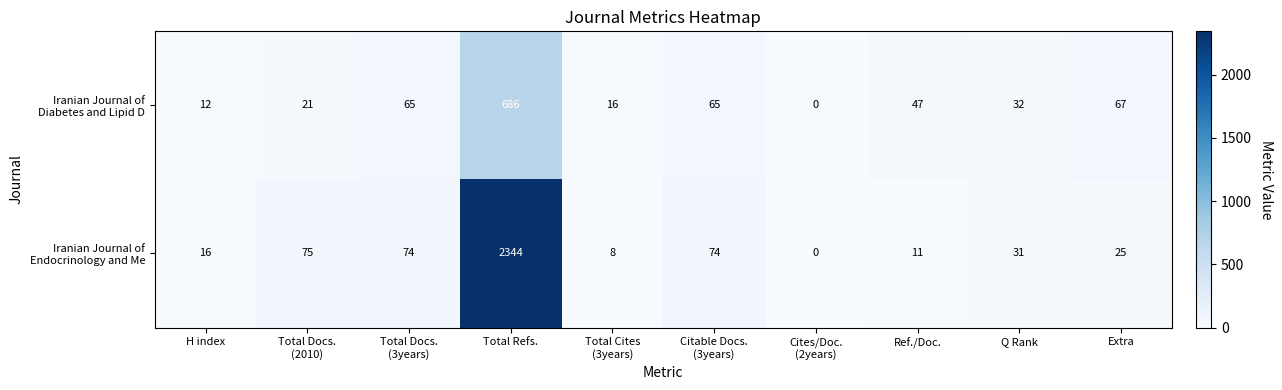

At which category is the sum across all series the highest?

Total Refs.